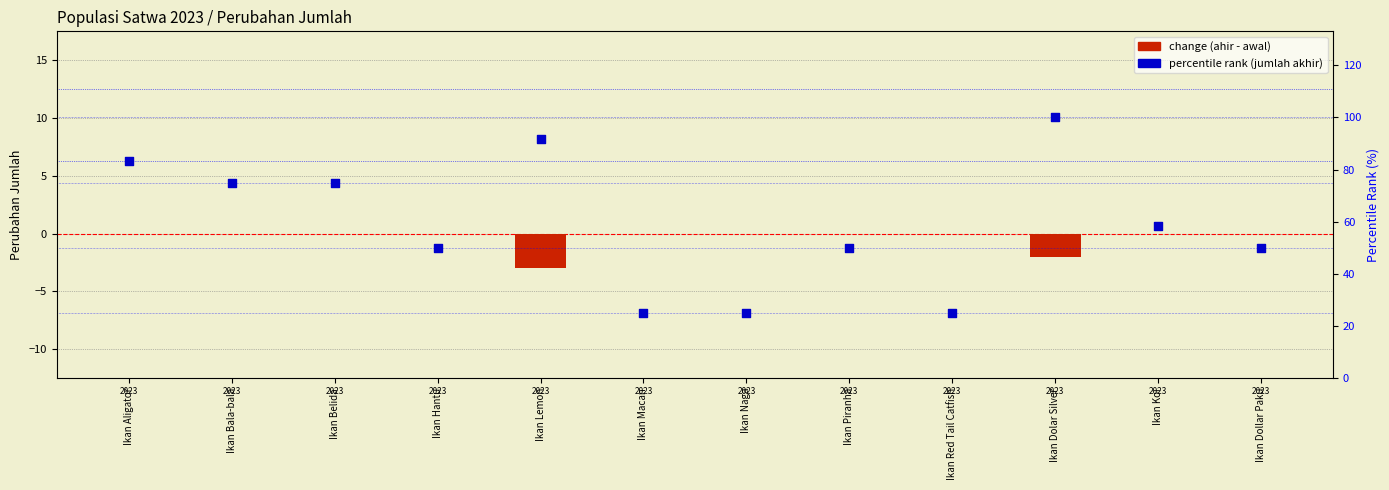

Is the value of percentile rank (jumlah akhir) at Ikan Koi greater than the value of change (ahir - awal) at Ikan Koi?

Yes